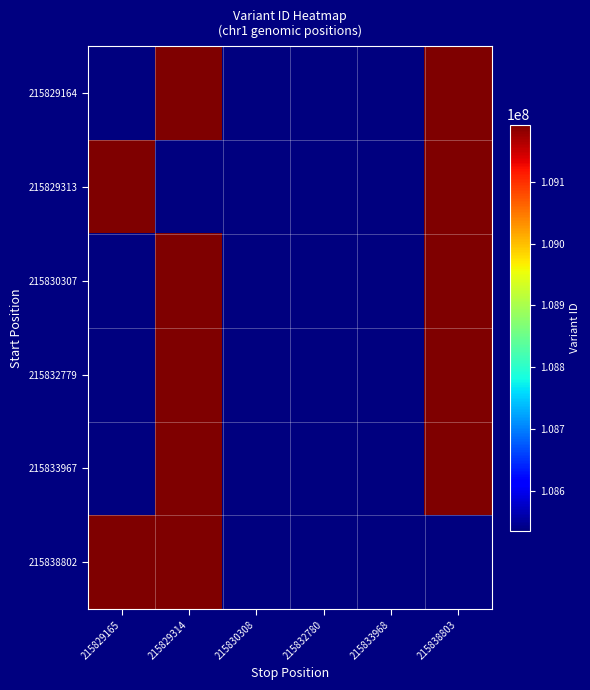

Which has a higher value, 215830308 or 215829165?

215830308